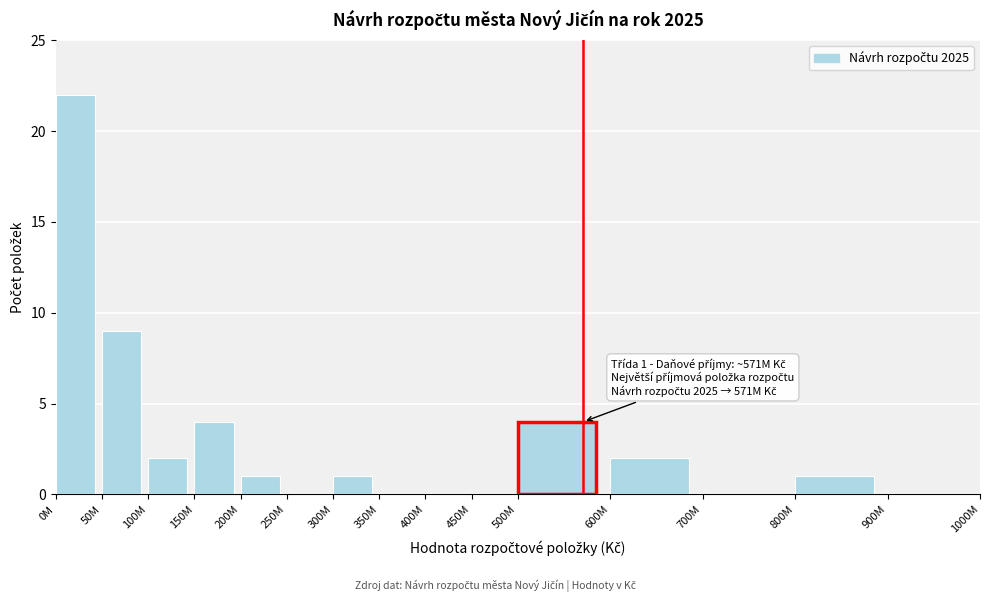

Reading left to right, extract all data points from this chart.

0M=22	50M=9	100M=2	150M=4	200M=1	250M=0	300M=1	350M=0	400M=0	450M=0	500M=4	600M=2	700M=0	800M=1	900M=0